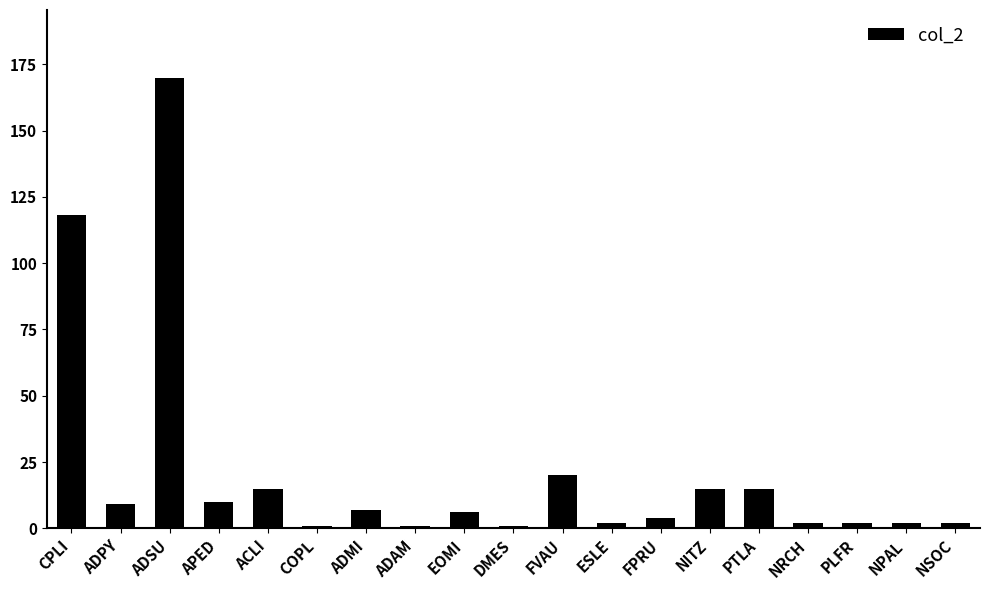

The chart shows a value of 2 at ESLE. True or false?

True